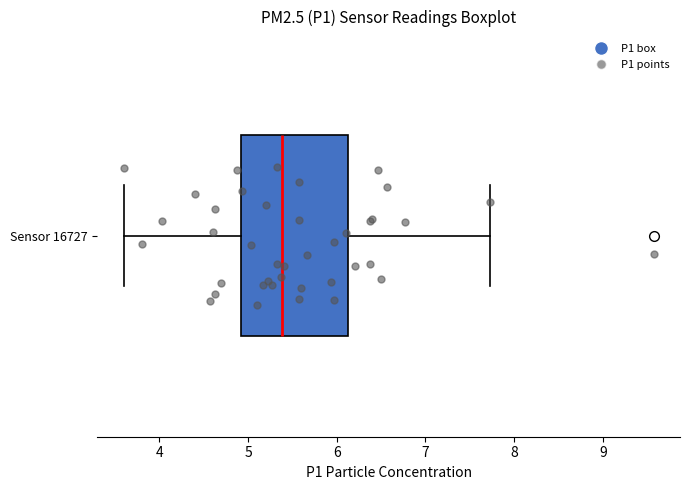

Transcribe this box plot: give where the median line is, the range the box spans, and where the two whiskers end, as read against the x-axis. The values are not printed on the chart, so give them approximately, as read against the axis.

median 5.4, box 4.9 to 6.1, whiskers 3.6 to 7.7